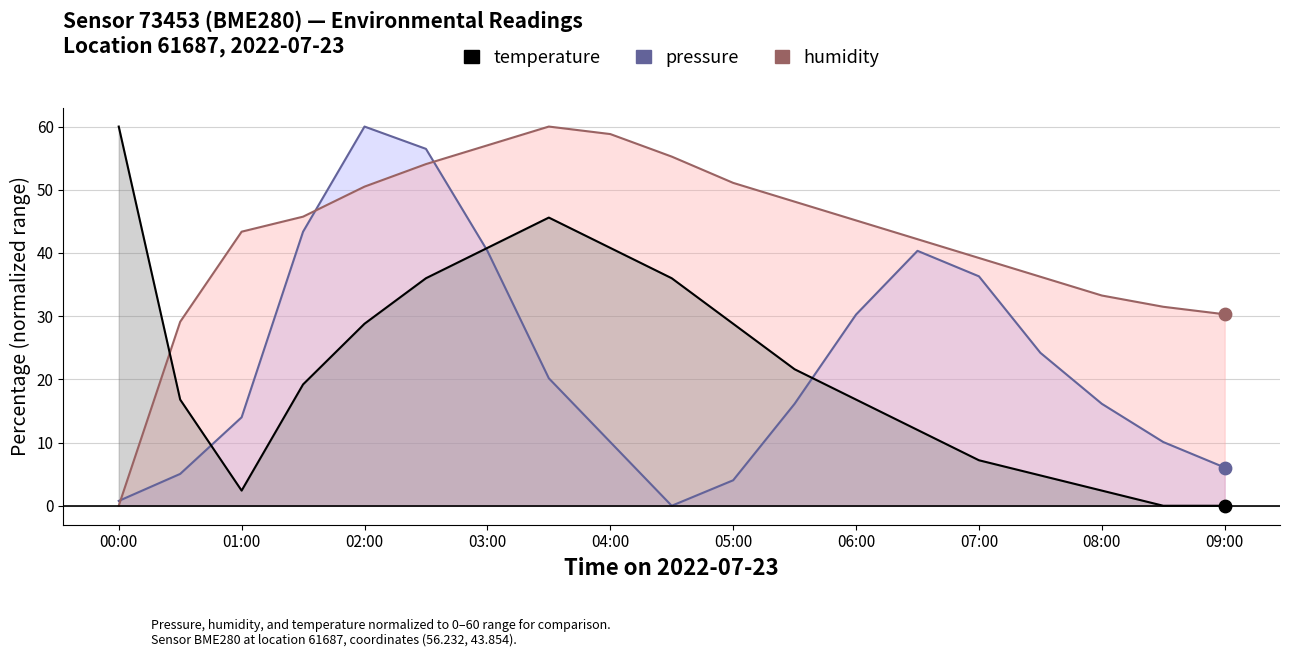

What are all the series names shown in the legend?

pressure, humidity, temperature